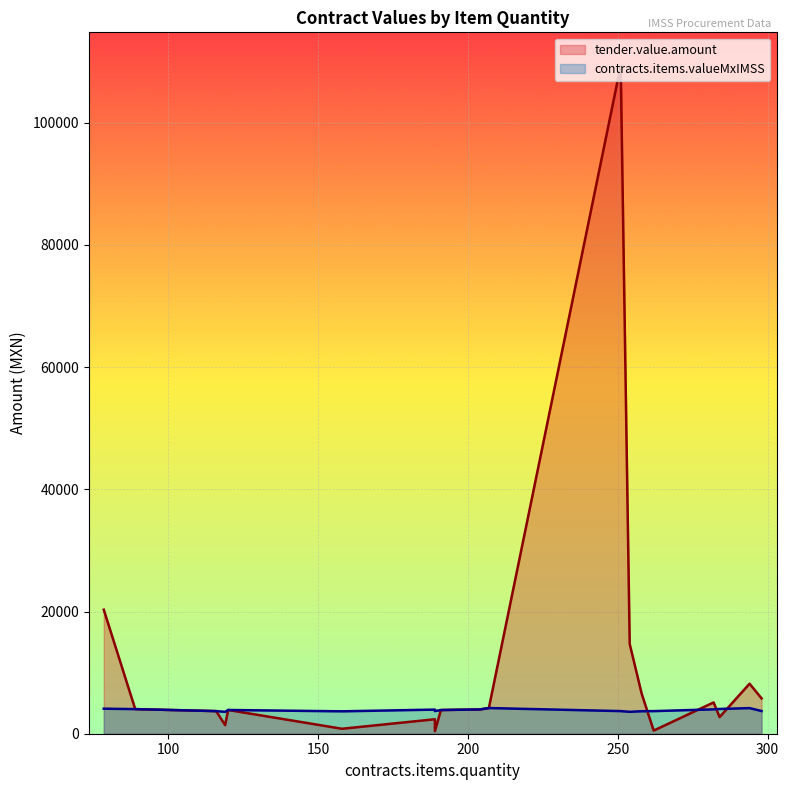

How many values in the tender.value.amount series are below 4026?

10